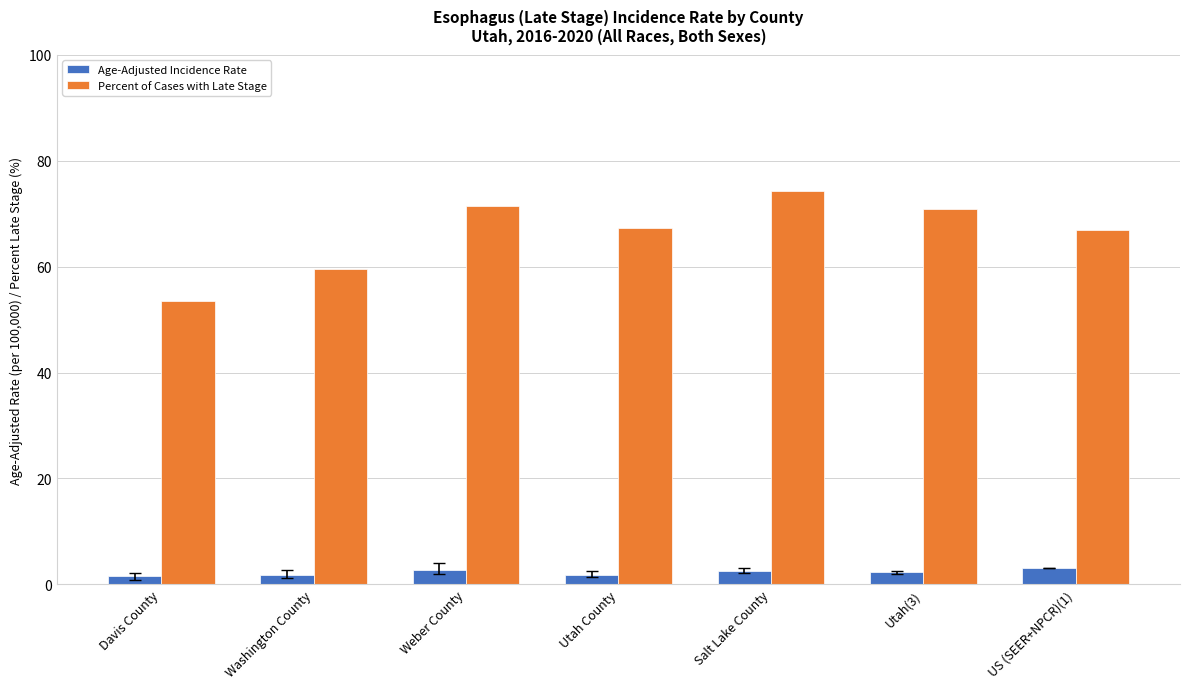

At Weber County, list the series in order from smallest to largest.

Age-Adjusted Incidence Rate, Percent of Cases with Late Stage